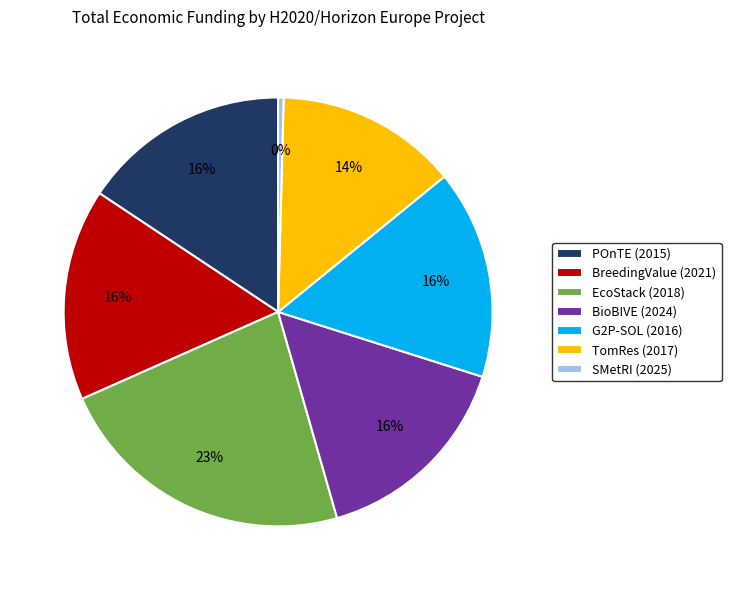

Is there a majority slice in this chart?

No